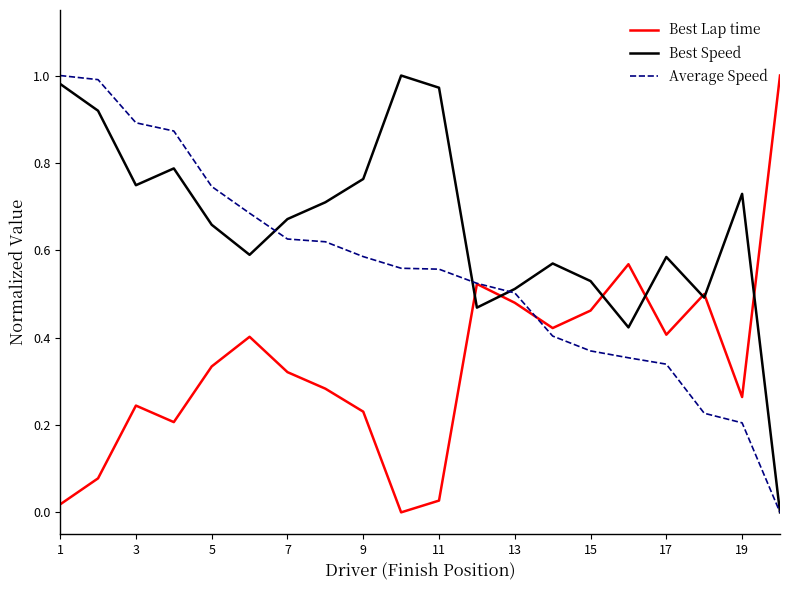

The value of Average Speed at 15 is 0.6. True or false?

False